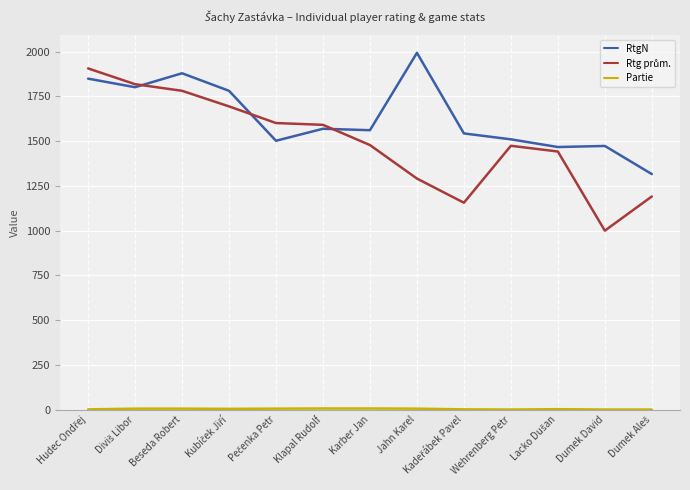

What is the greatest value displayed?

1993